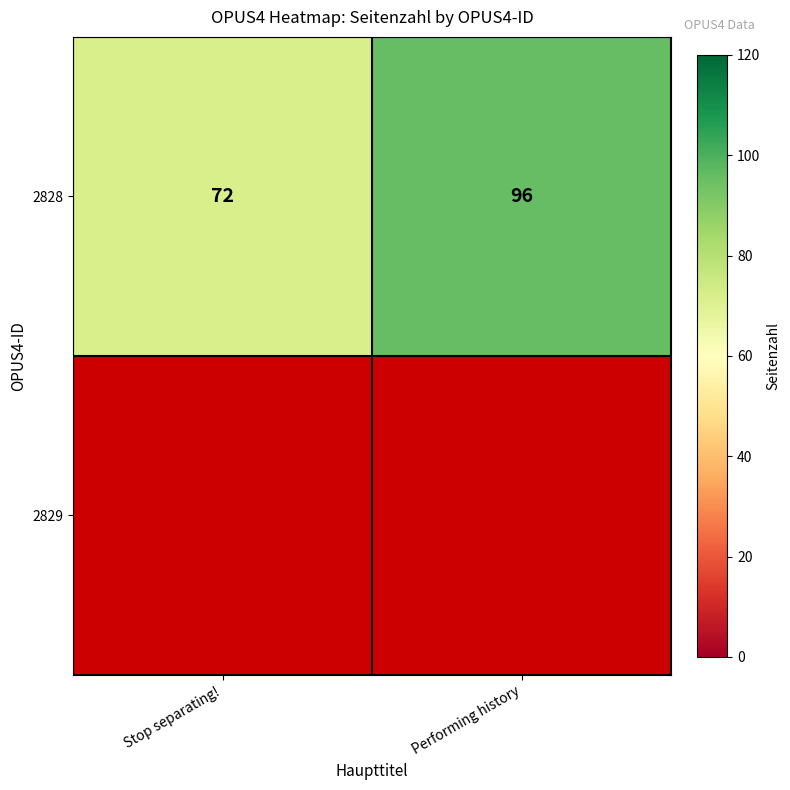

Which label corresponds to the smallest value in the chart?

Stop separating!